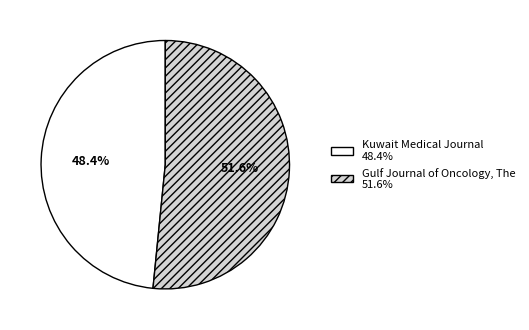

How many slices are in this pie chart?

2